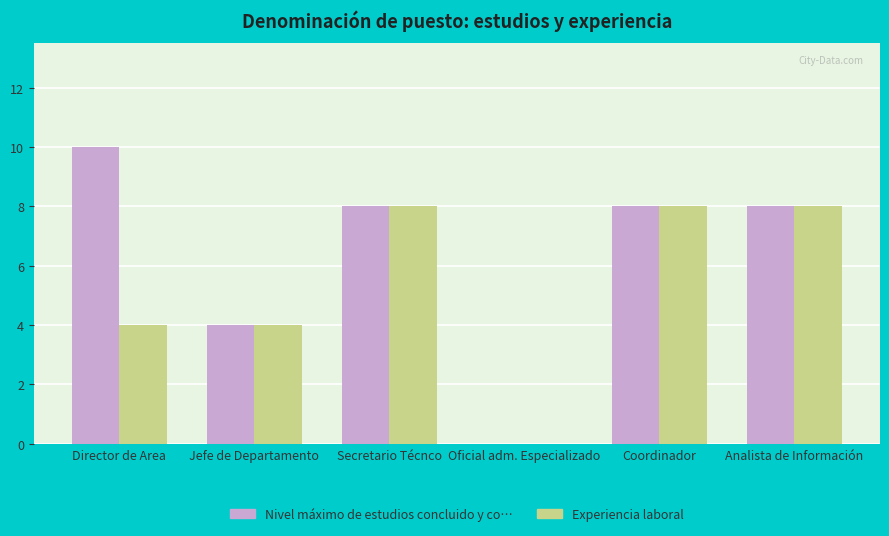

Reading left to right, what are all the values shown in this chart?

Nivel máximo de estudios concluido y co…: 10	4	8	0	8	8
Experiencia laboral: 4	4	8	0	8	8